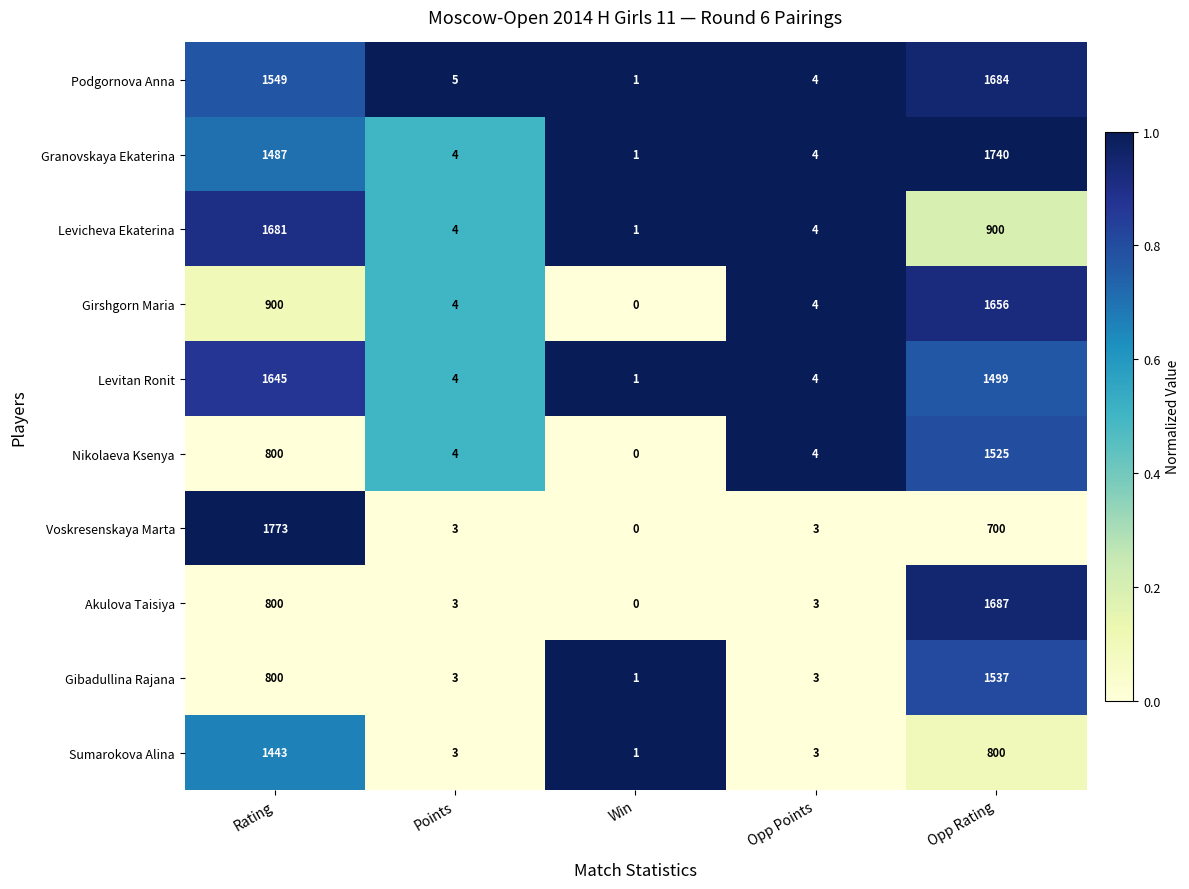

List the series in order of their peak value, lowest first.

Sumarokova Alina, Nikolaeva Ksenya, Gibadullina Rajana, Levitan Ronit, Girshgorn Maria, Levicheva Ekaterina, Podgornova Anna, Akulova Taisiya, Granovskaya Ekaterina, Voskresenskaya Marta